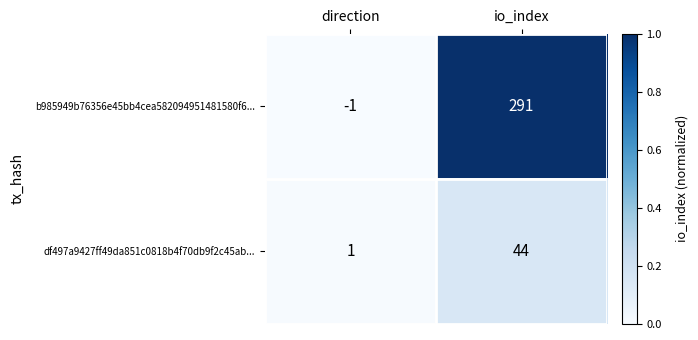

At which category is the sum across all series the highest?

io_index